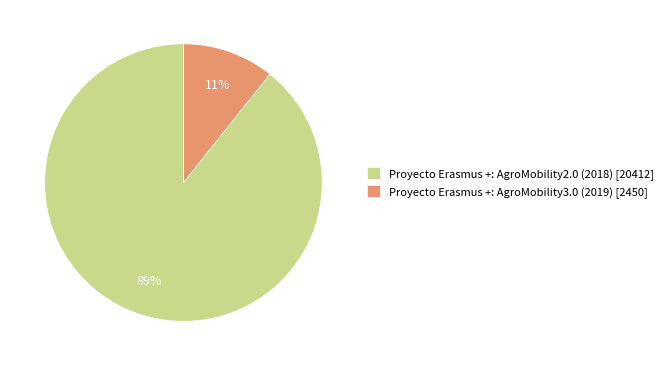

How many segments does this pie chart have?

2